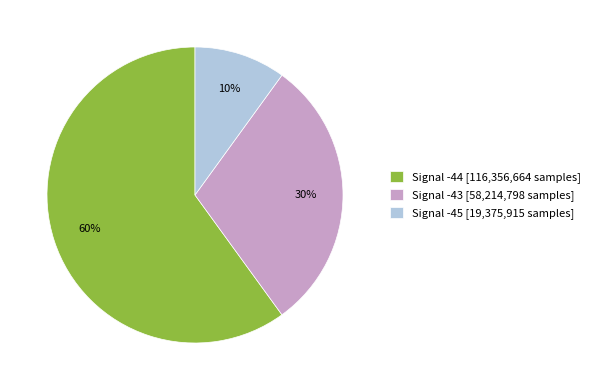

Which category has the biggest portion of the pie?

Signal -44 [116,356,664 samples]